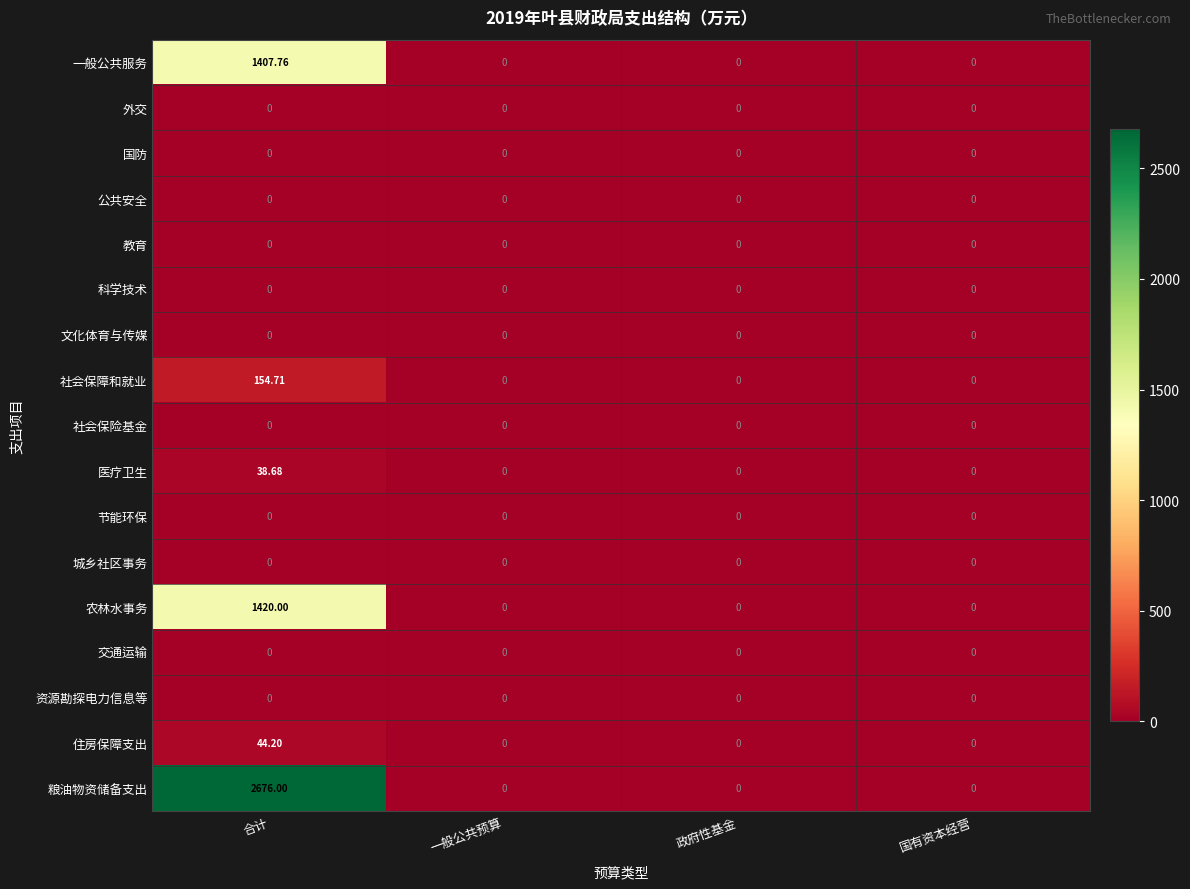

Which label corresponds to the largest value in the chart?

合计